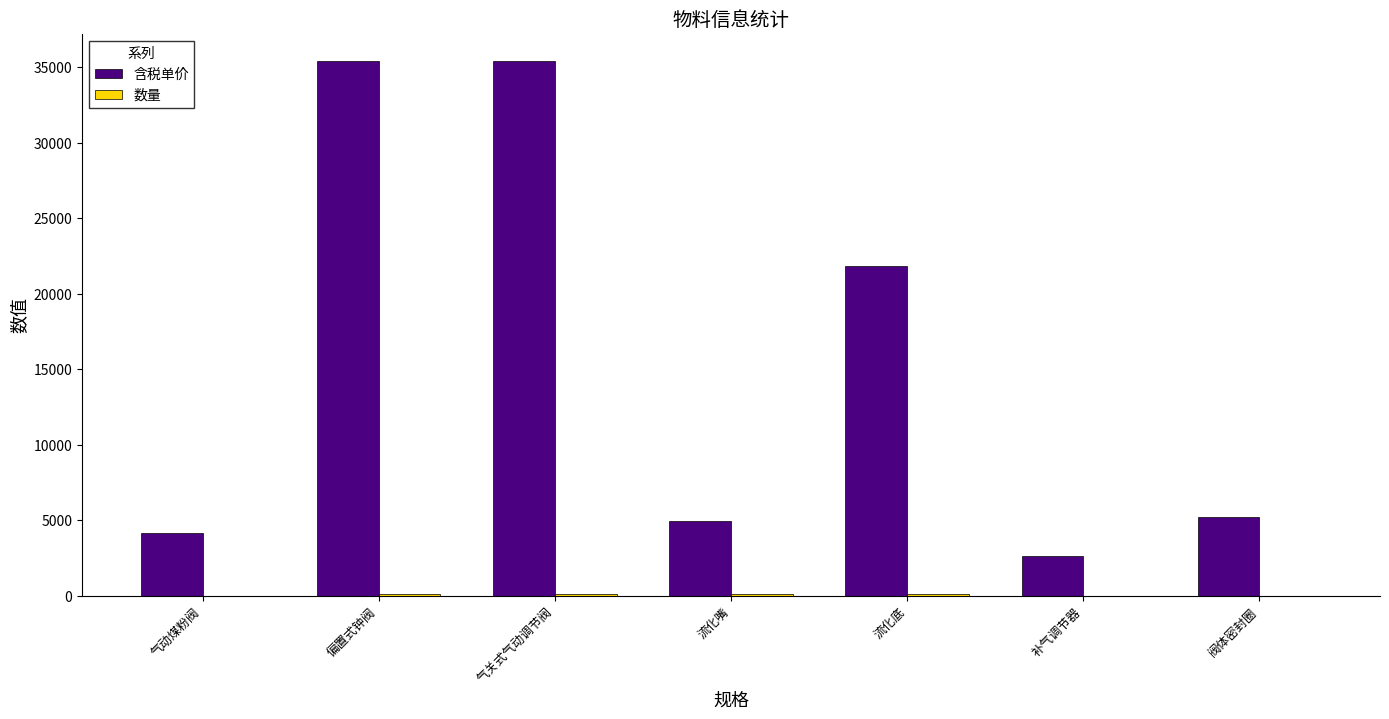

What is the sum of all 含税单价 values?

109725